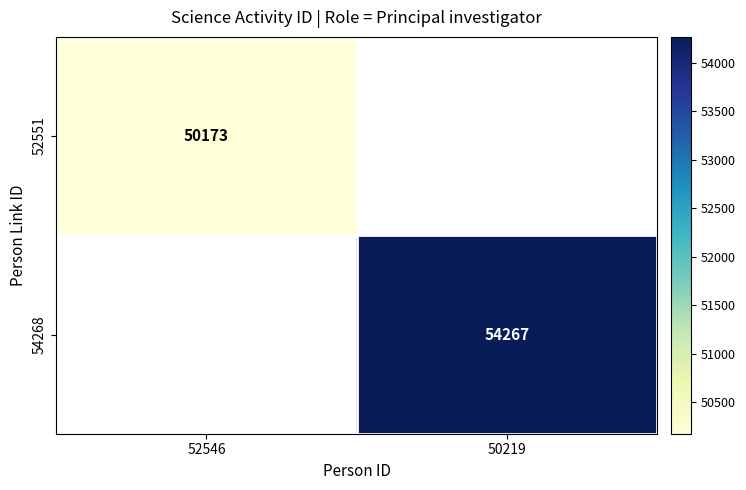

At how many categories does at least one series exceed 52721?

1